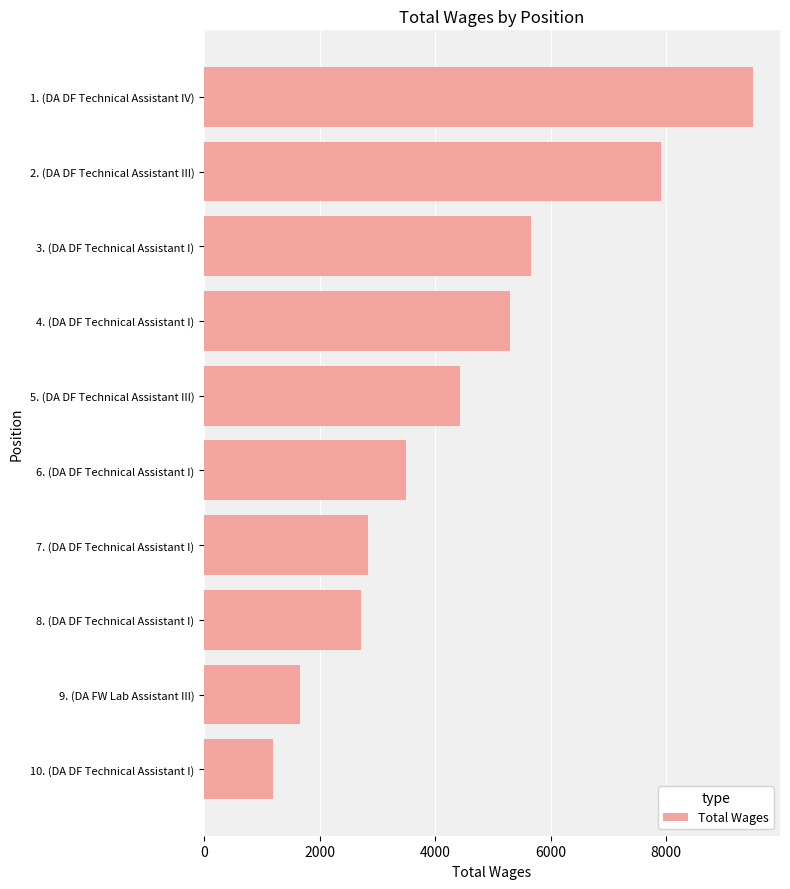

What is the value of the 5th bar from the top?

4431